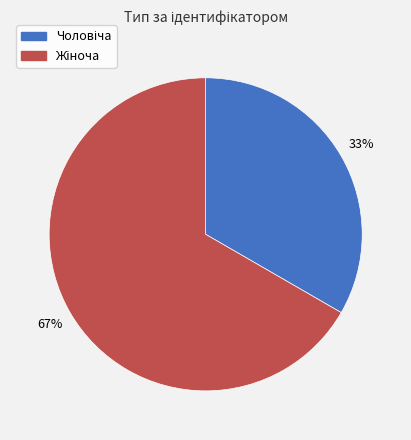

To the nearest percent, what is the average slice percentage?

50%